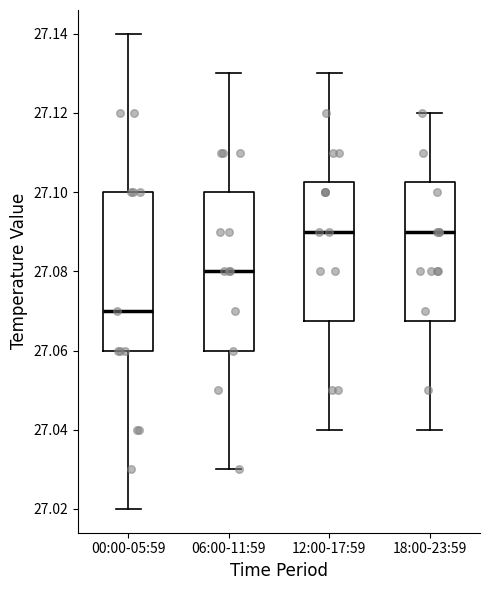

Reading left to right, read every box against the y-axis: the position of its median line, the range the box covers, and the ends of its whiskers. The values are not printed on the chart, so give them approximately, as read against the axis.

00:00-05:59: median 27.070, box 27.060 to 27.100, whiskers 27.020 to 27.140
06:00-11:59: median 27.080, box 27.060 to 27.100, whiskers 27.030 to 27.130
12:00-17:59: median 27.090, box 27.068 to 27.102, whiskers 27.040 to 27.130
18:00-23:59: median 27.090, box 27.068 to 27.102, whiskers 27.040 to 27.120